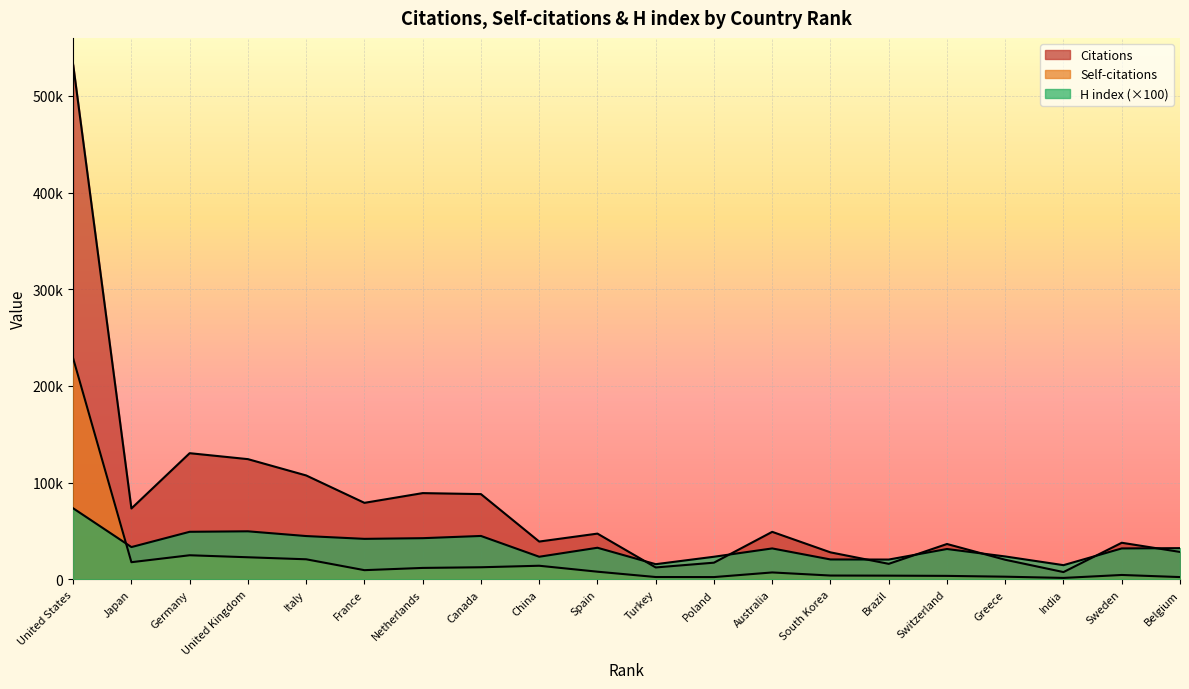

How many times do Self-citations and H index cross each other?

1